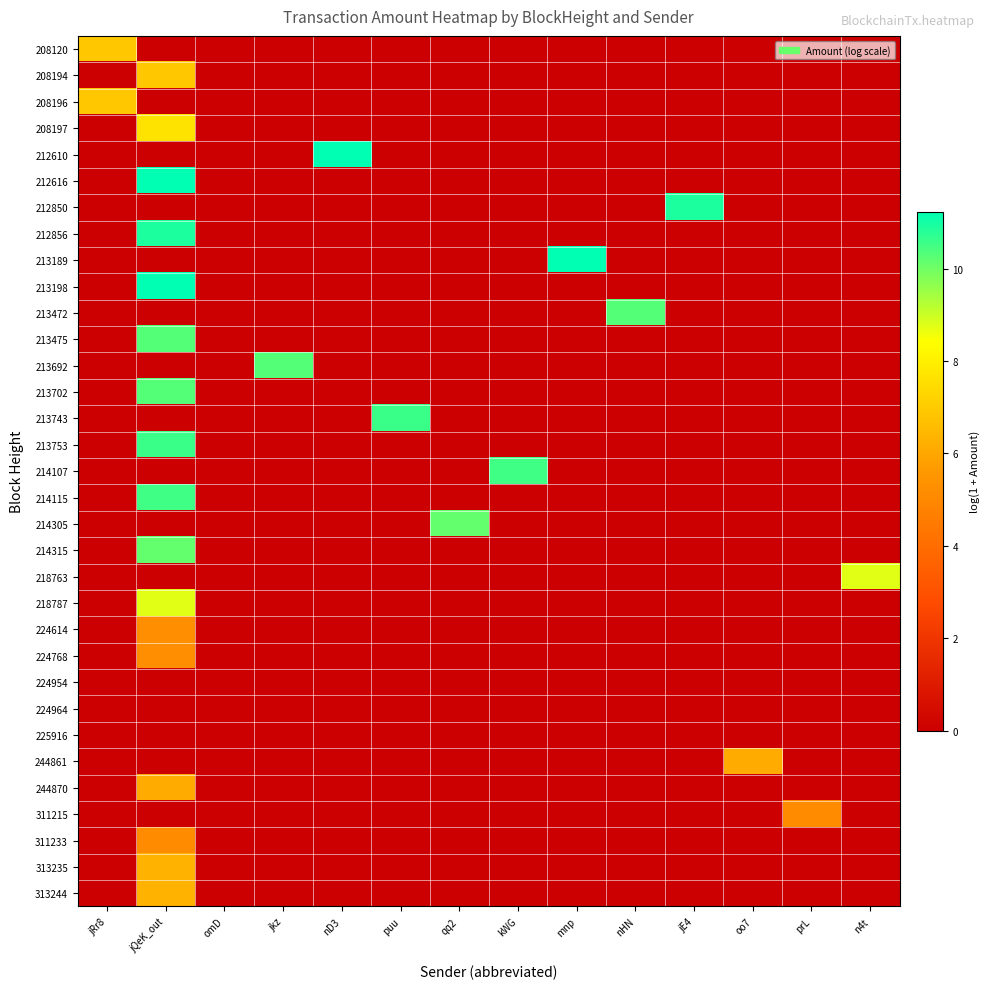

What is the total value across all series at oo7?

6.1